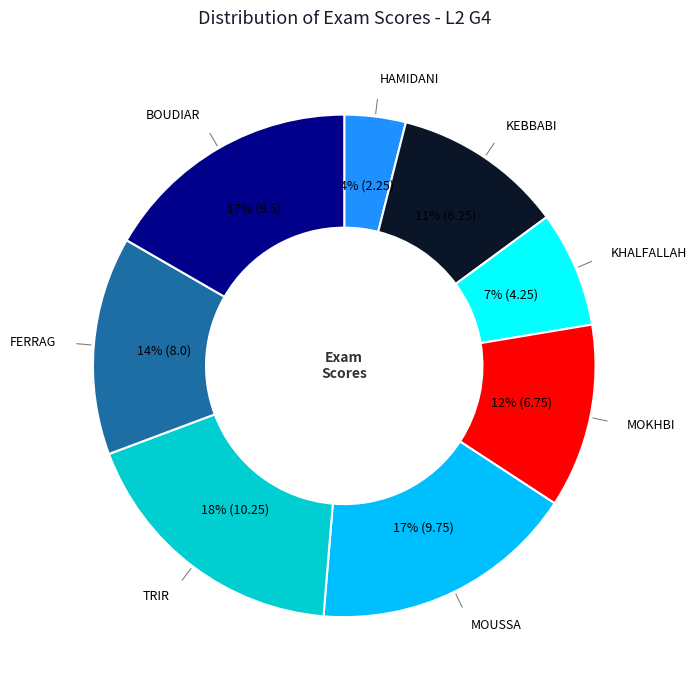

To the nearest percent, what is the average slice percentage?

12%